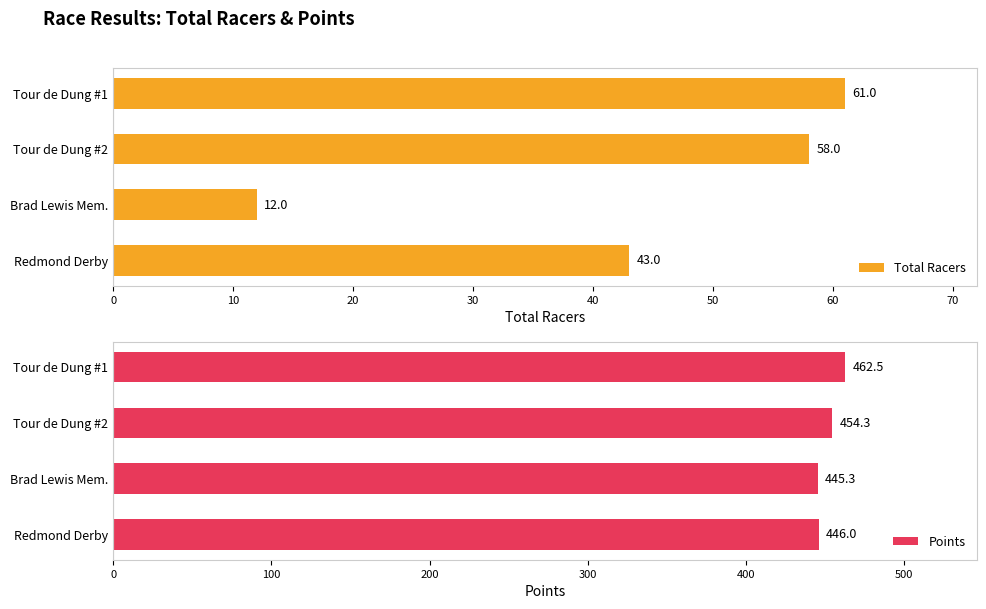

How many distinct data groups are displayed?

2